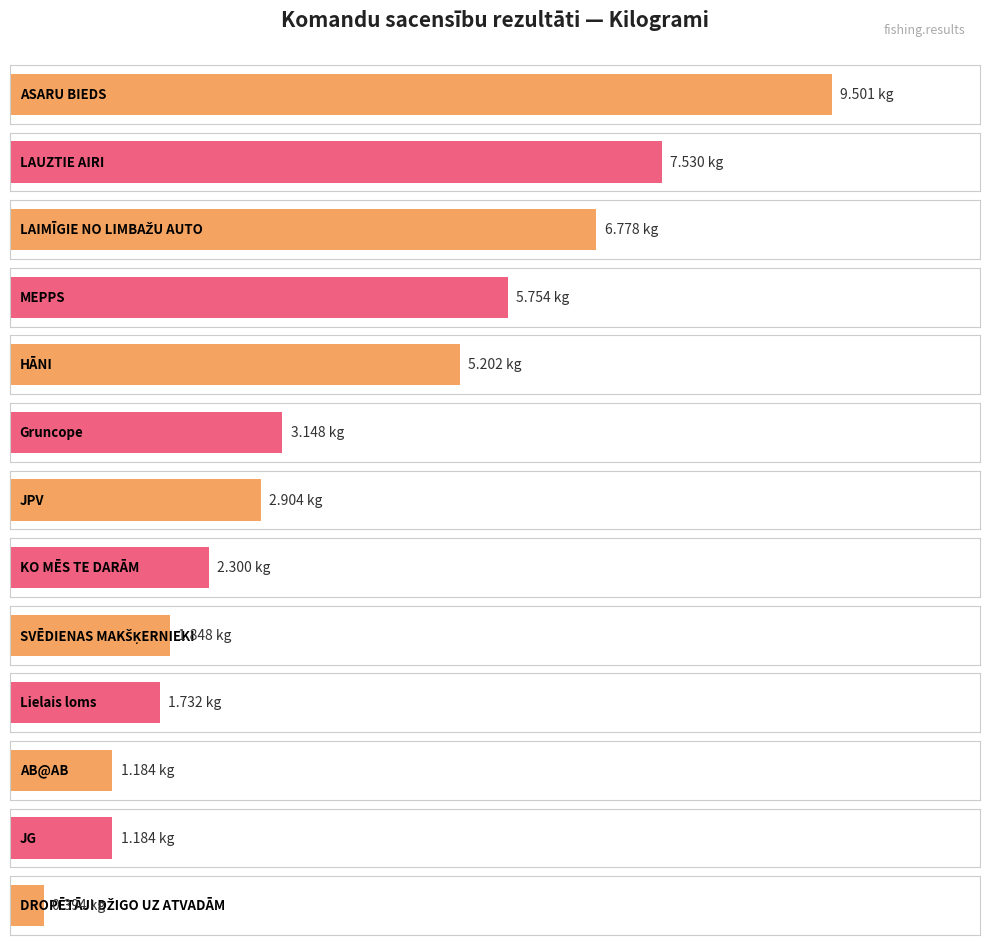

What is the sum of the values at JG and LAUZTIE AIRI?

8.7